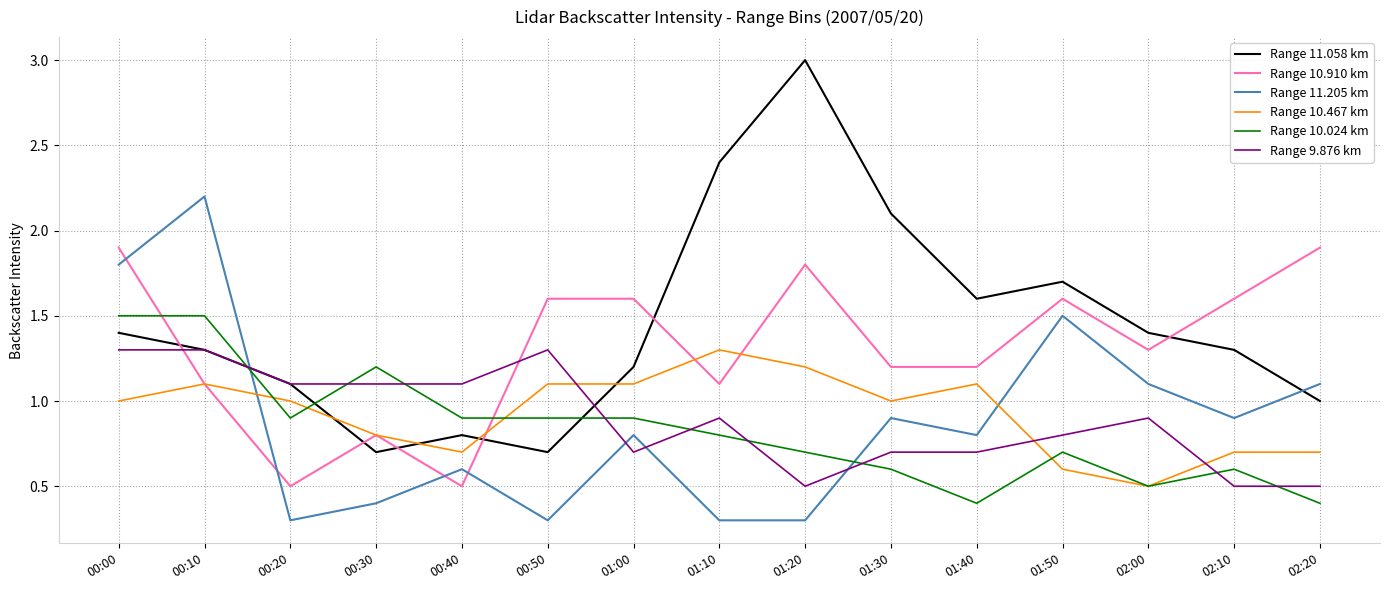

Is the value of Range 10.467 km at 00:40 greater than the value of Range 10.024 km at 00:20?

No